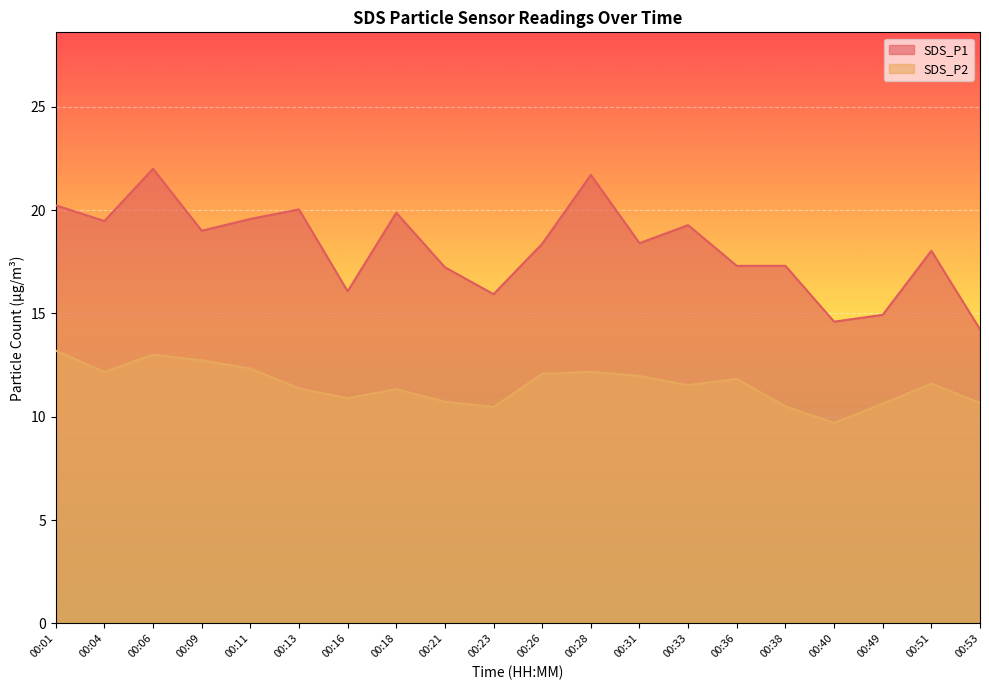

Between 00:09 and 00:26, which series saw the biggest shift?

SDS_P2